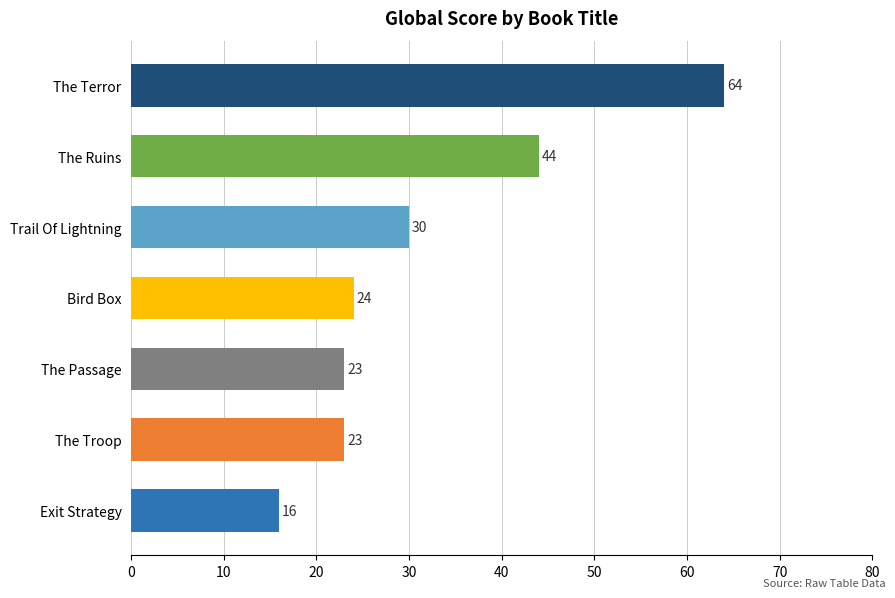

Reading top to bottom, extract all data points from this chart.

The Terror=64	The Ruins=44	Trail Of Lightning=30	Bird Box=24	The Passage=23	The Troop=23	Exit Strategy=16